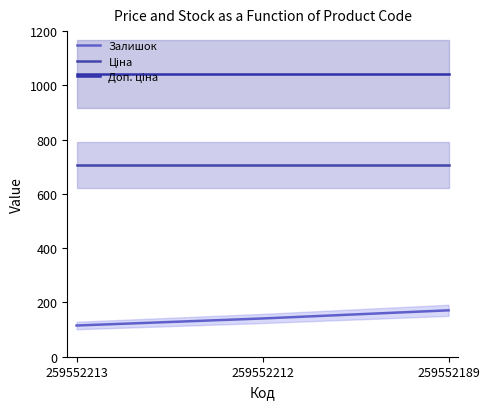

At which category does the chart reach its peak across all series?

259552213